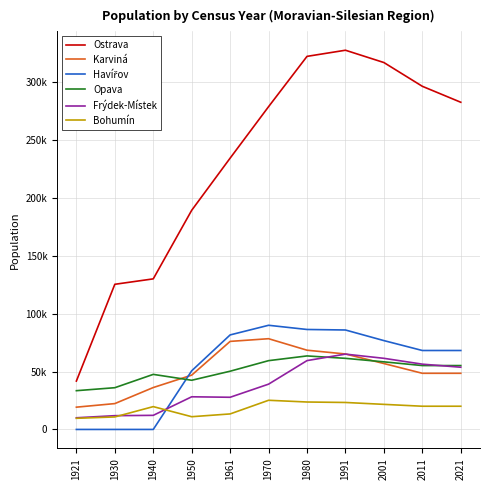

Does the chart display data point markers on the line(s)?

No